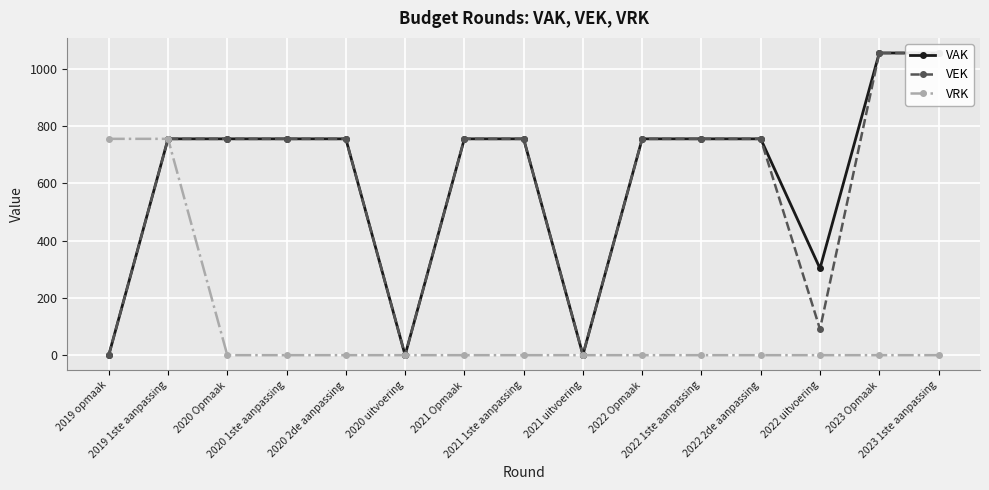

True or false: VAK and VRK cross at least once.

False